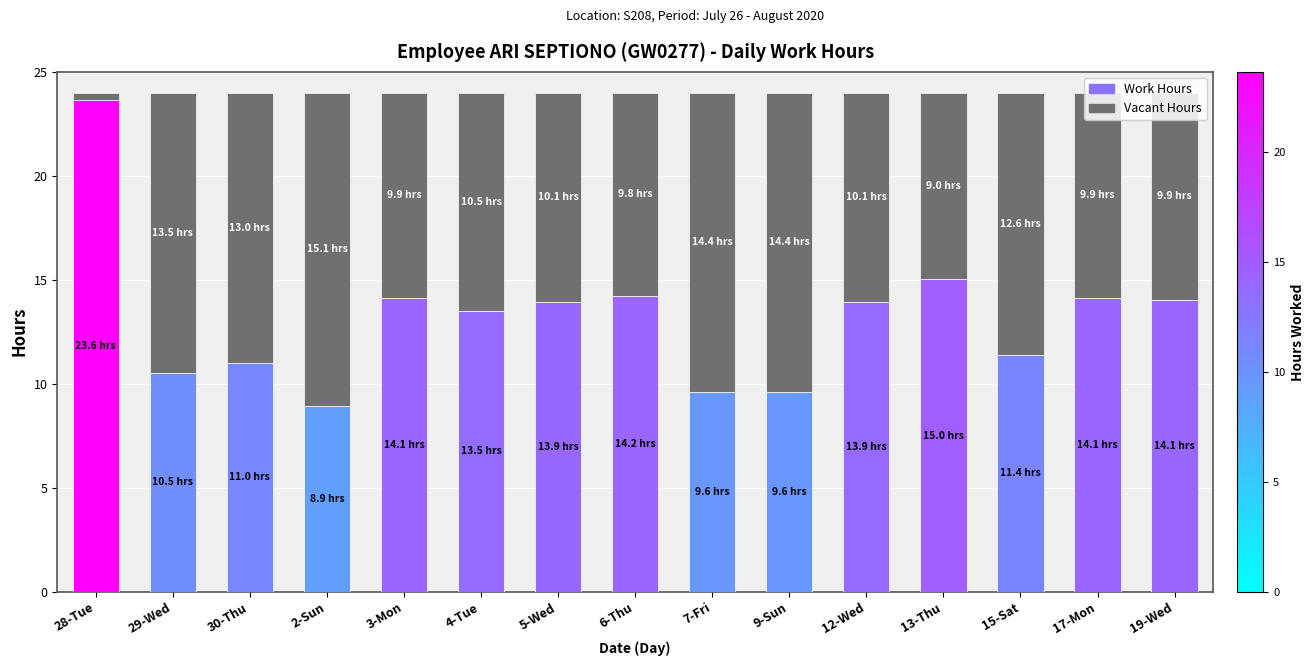

Are the bars grouped side by side (vs. stacked)?

No